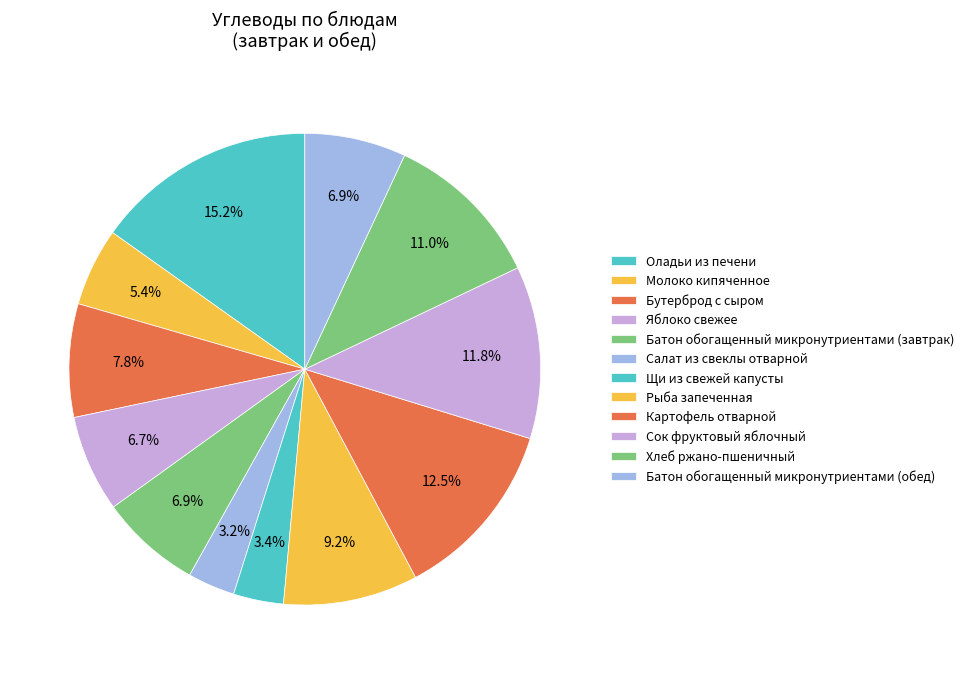

Which category has the smallest portion of the pie?

Салат из свеклы отварной